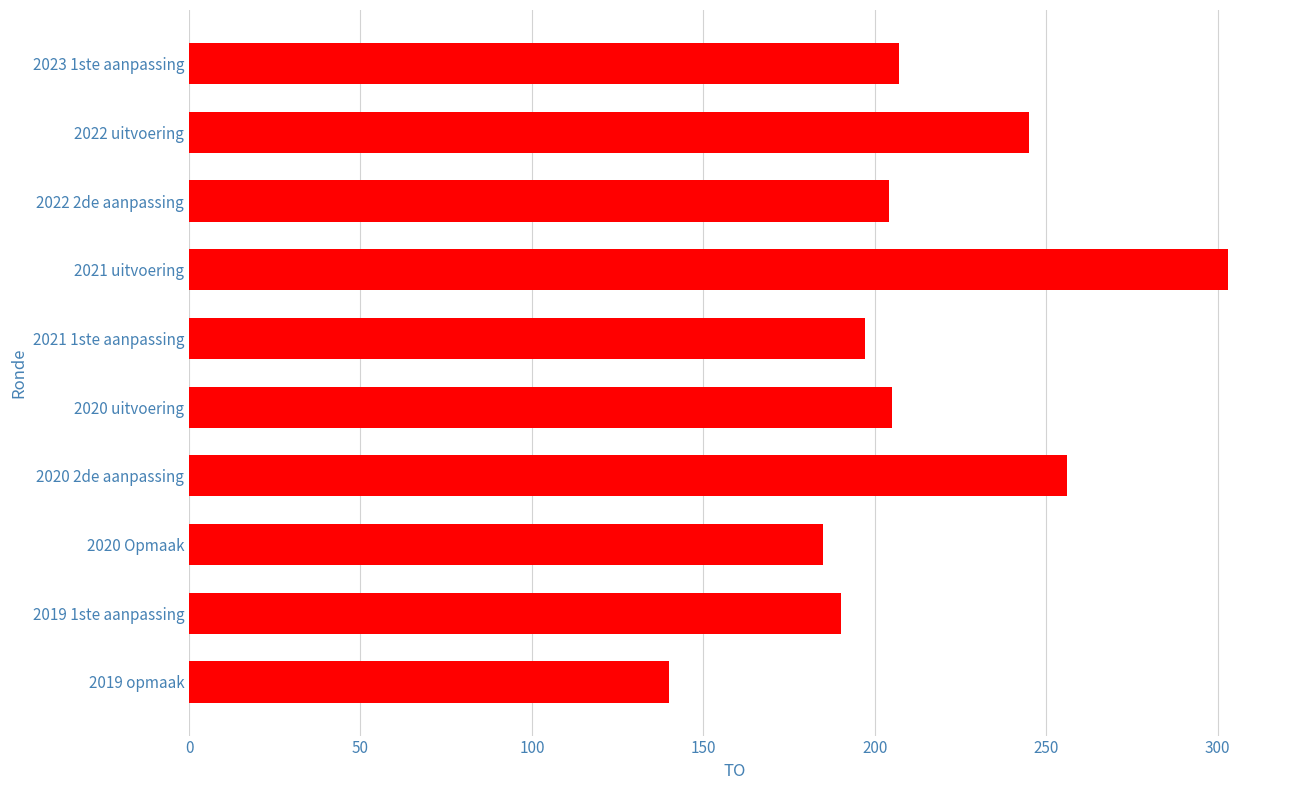

How many bars are there in total?

10